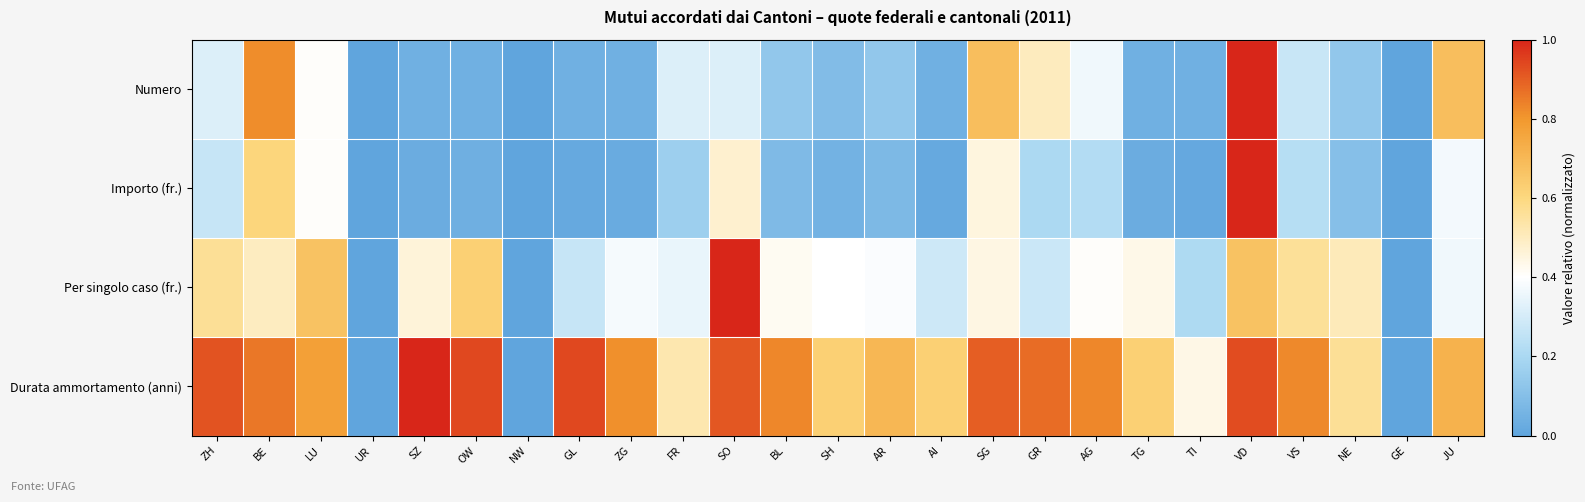

How many categories are shown in the chart?

25